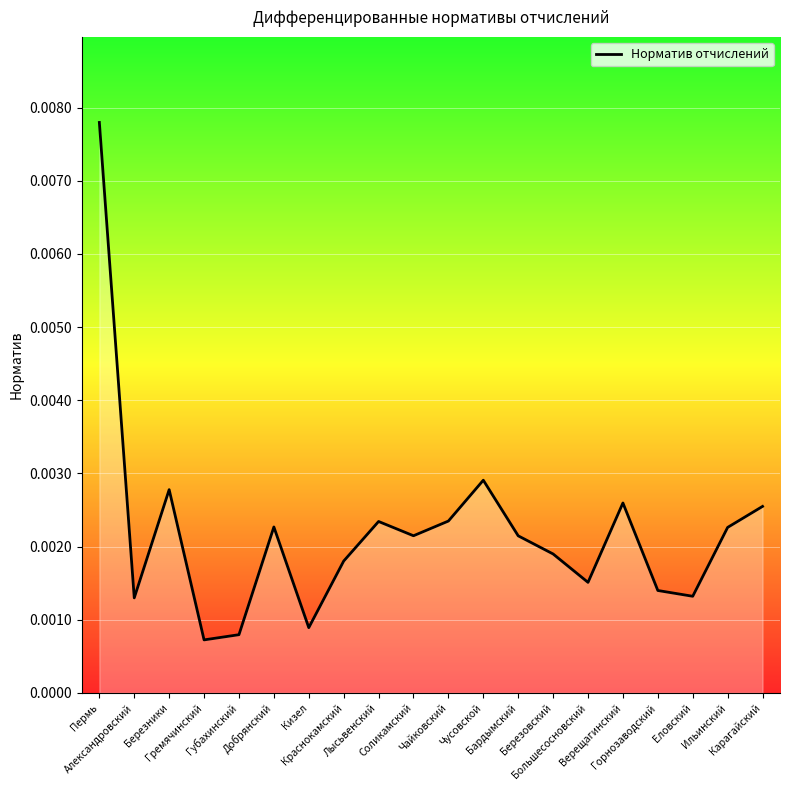

How many lines are shown in the chart?

1